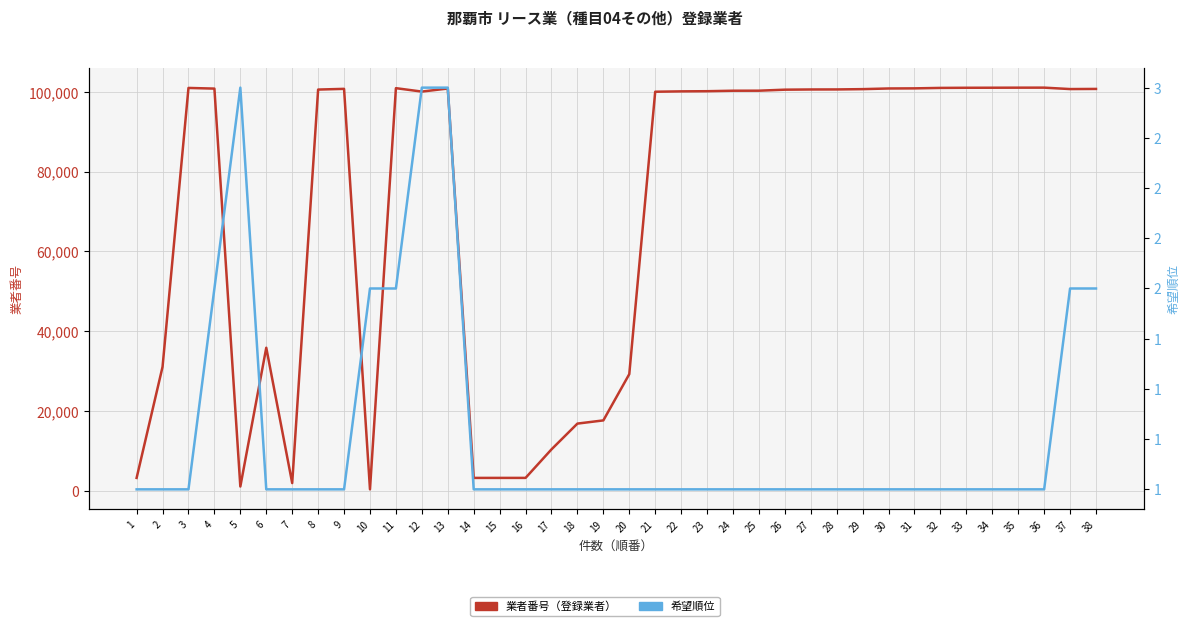

Is this an area chart (filled region under the line)?

No